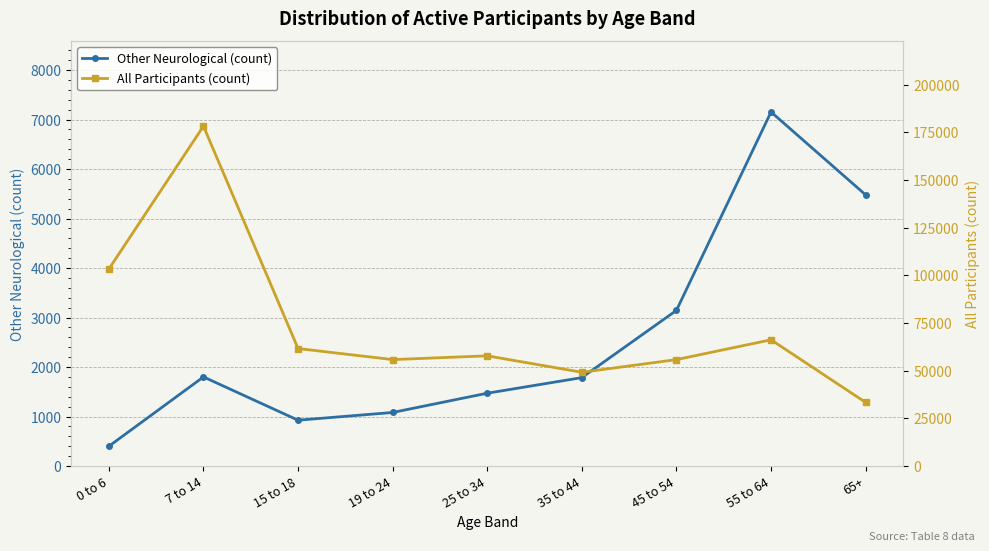

True or false: All Participants (count) and Other Neurological (count) cross at least once.

False